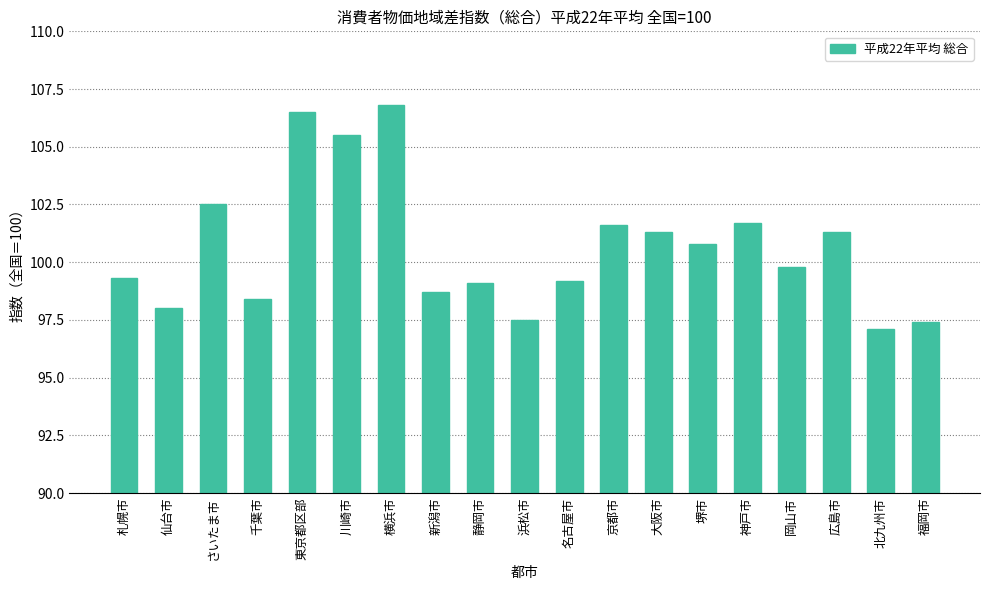

Reading left to right, transcribe all the data shown in this chart.

札幌市=99.3	仙台市=98.0	さいたま市=102.5	千葉市=98.4	東京都区部=106.5	川崎市=105.5	横浜市=106.8	新潟市=98.7	静岡市=99.1	浜松市=97.5	名古屋市=99.2	京都市=101.6	大阪市=101.3	堺市=100.8	神戸市=101.7	岡山市=99.8	広島市=101.3	北九州市=97.1	福岡市=97.4